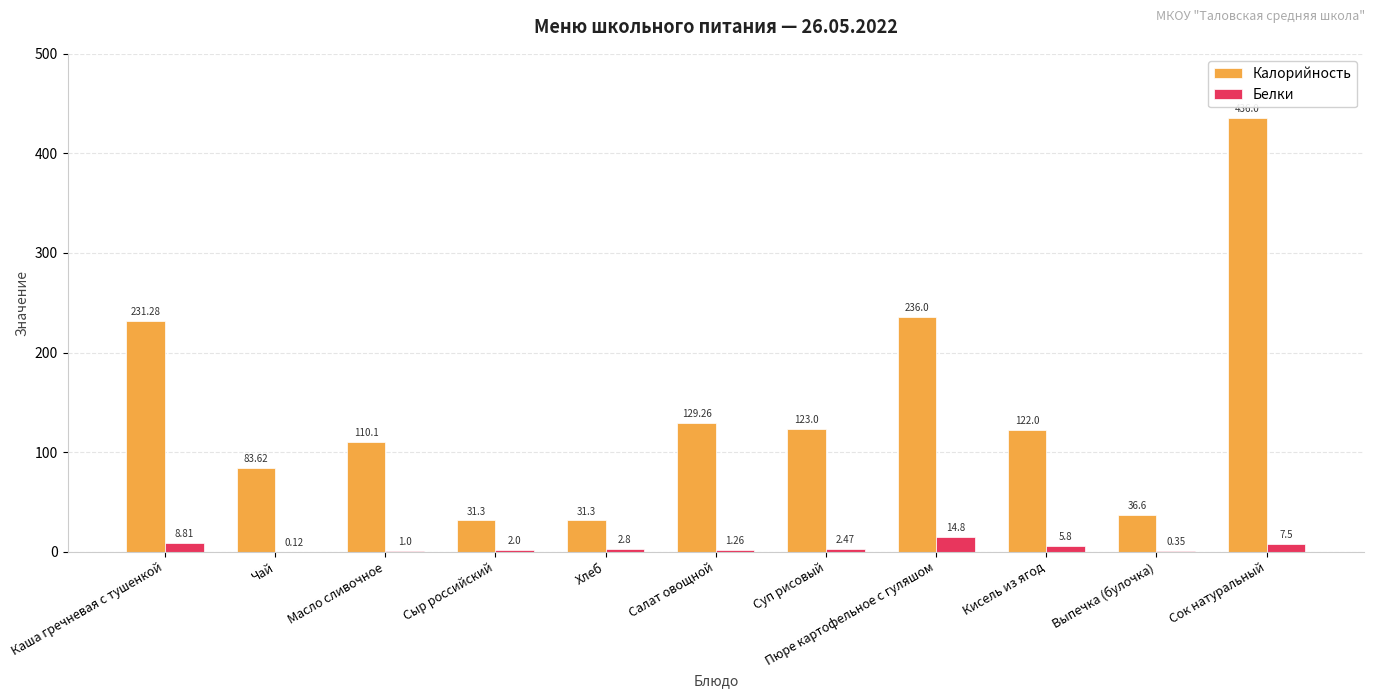

What is the total value across all series at Сок натуральный?

443.5